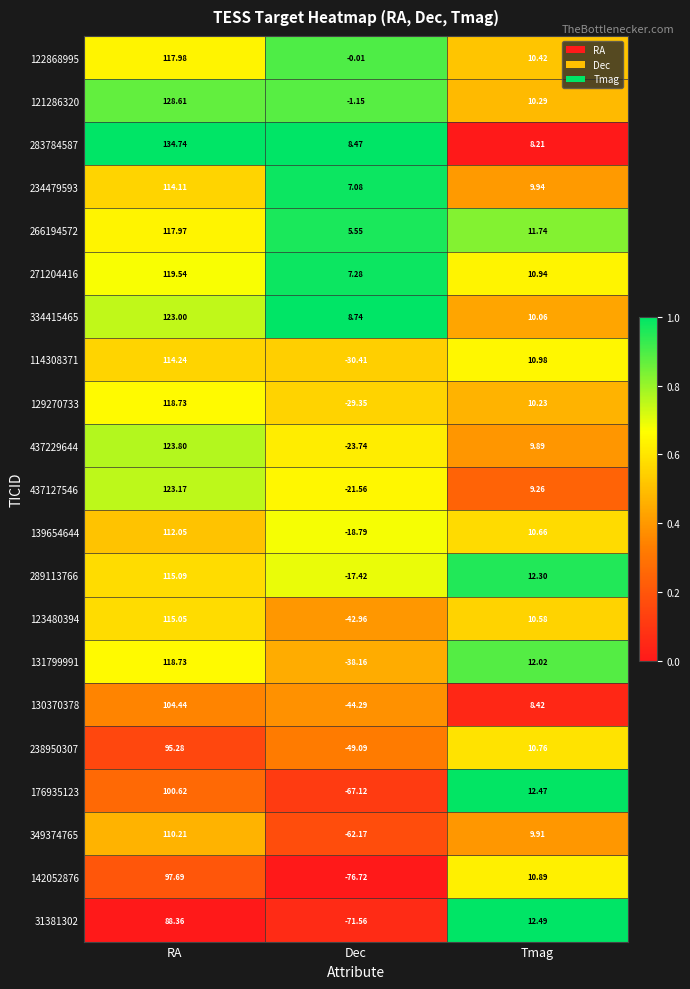

At which label does 122868995 first exceed 10?

RA